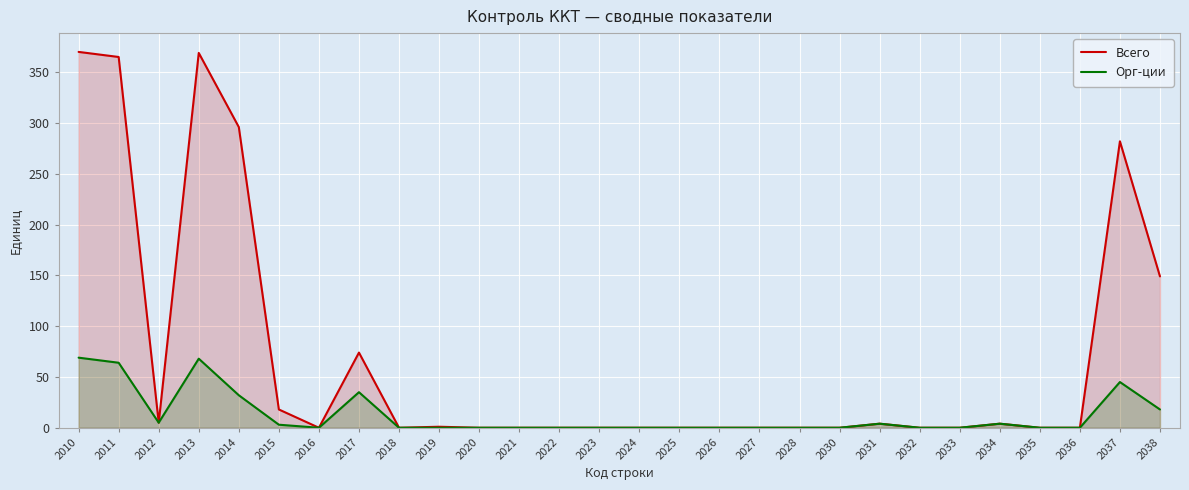

List the labels in order of Орг-ции value, largest first.

2010, 2013, 2011, 2037, 2017, 2014, 2038, 2012, 2031, 2034, 2015, 2016, 2018, 2019, 2020, 2021, 2022, 2023, 2024, 2025, 2026, 2027, 2028, 2030, 2032, 2033, 2035, 2036